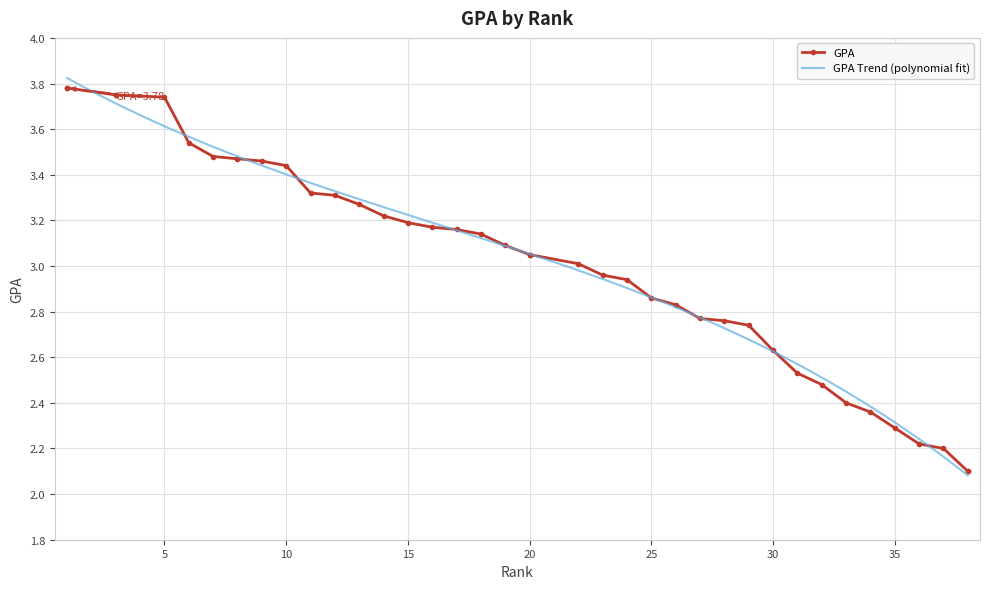

List the labels in order of value, smallest first.

38, 38, 37, 36, 35, 34, 33, 32, 31, 30, 29, 28, 27, 26, 25, 24, 23, 22, 20, 20, 19, 18, 17, 16, 15, 14, 13, 12, 11, 10, 9, 8, 7, 6, 5, 3, 3, 1, 1